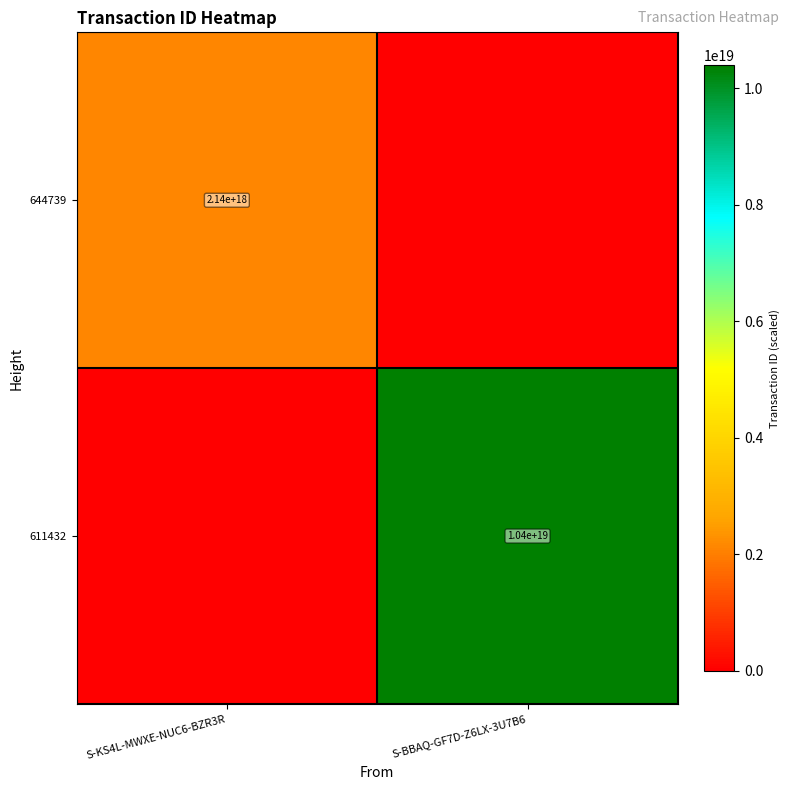

The value of 644739 at S-KS4L-MWXE-NUC6-BZR3R is 1062671899950306560. True or false?

False